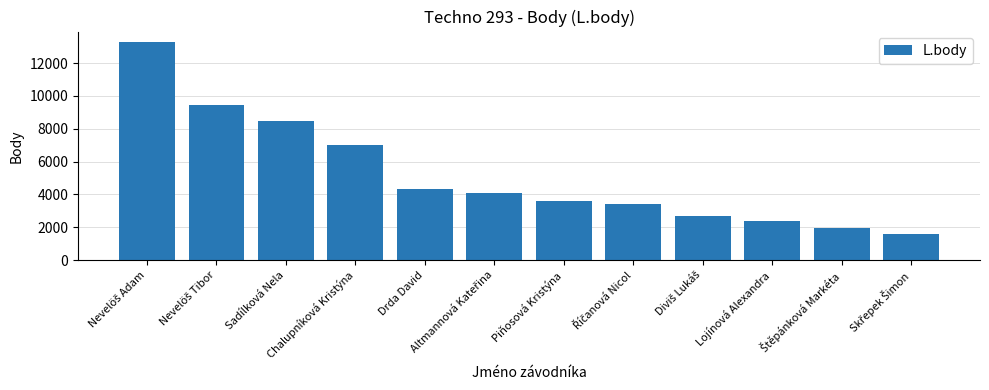

What is the difference between the maximum and minimum values?

11699